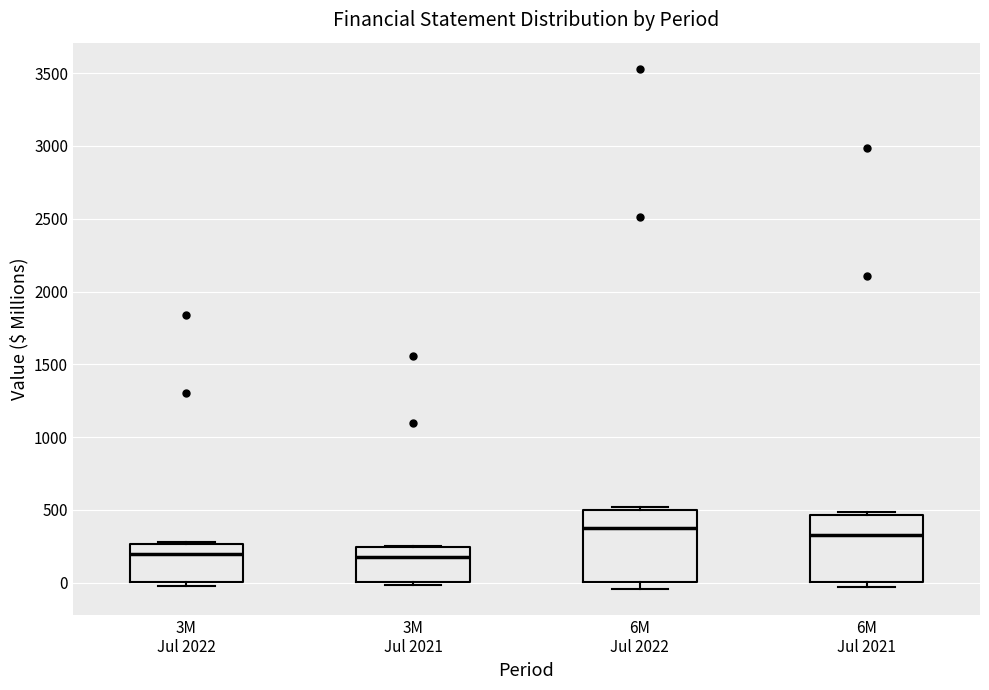

Where is the upper edge of the box for 6M Jul 2022 on the y-axis? The values are not printed on the chart, so give them approximately, as read against the axis.

500